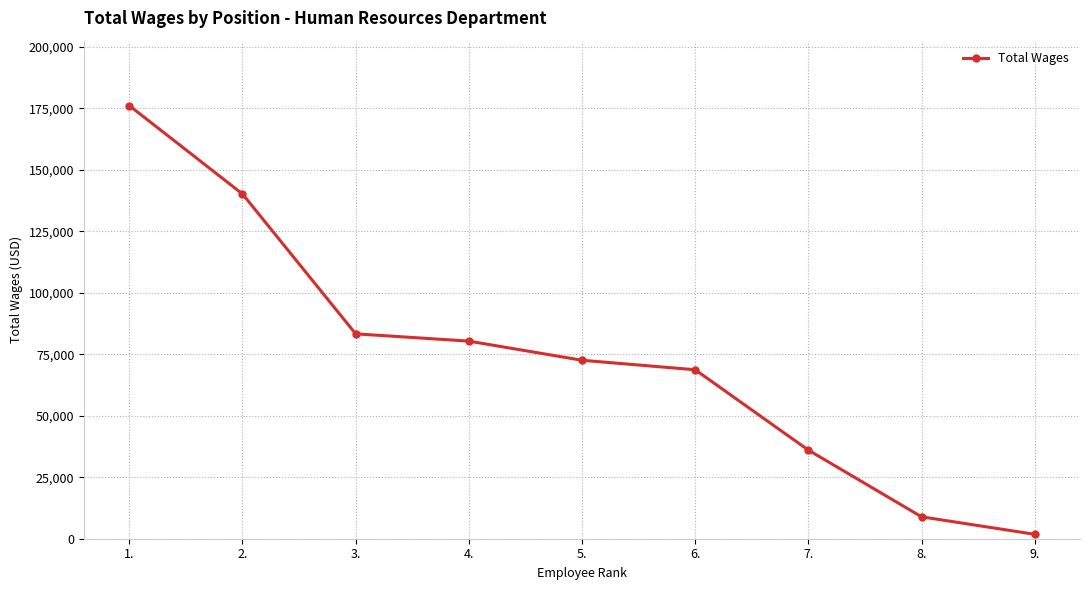

What is the change in value from 4. to 7.?

-44300